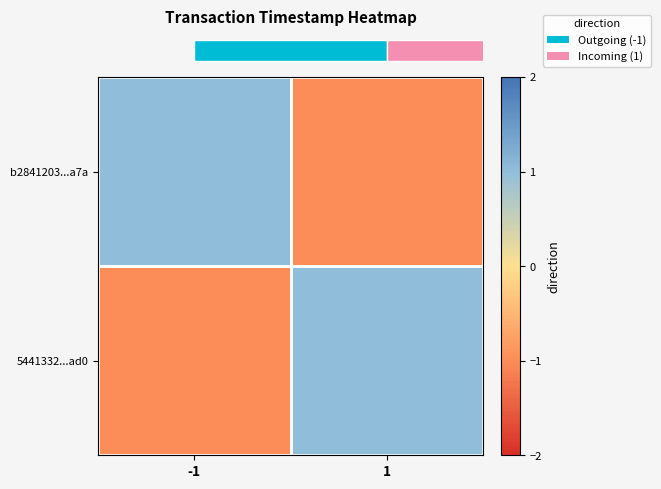

At how many categories does at least one series exceed 0?

2